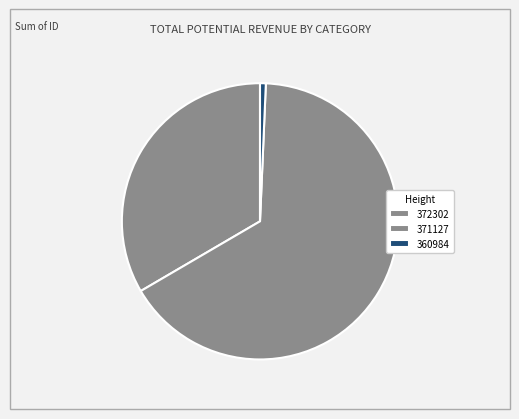

How many segments does this pie chart have?

3